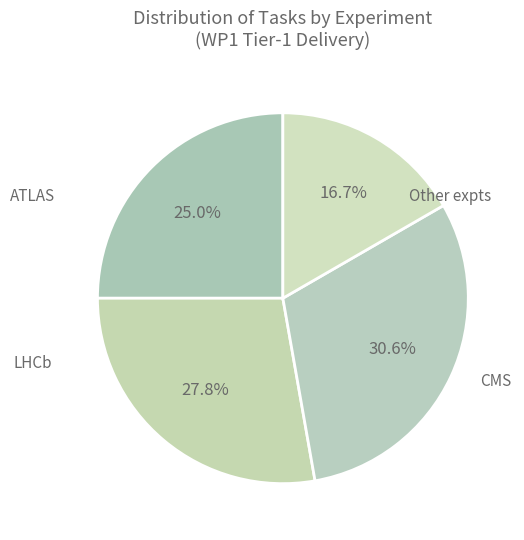

Which slice is the largest?

CMS